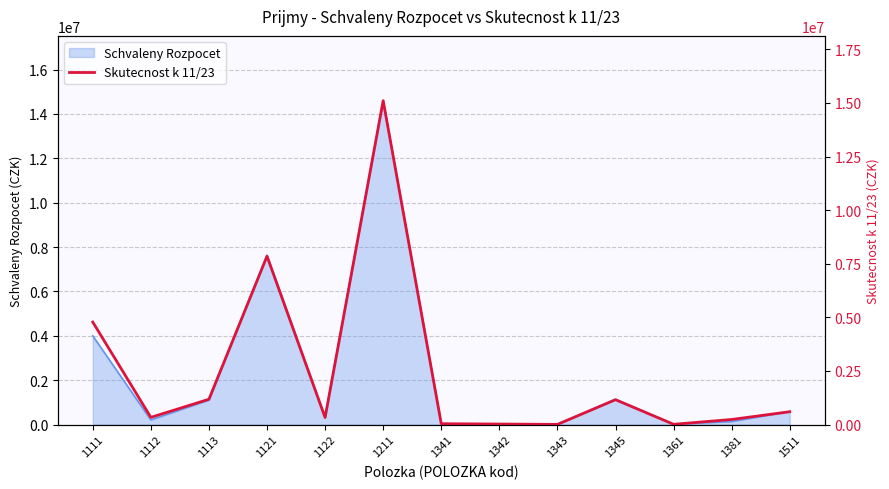

Where is the data nearest to the value 7558425?

1121